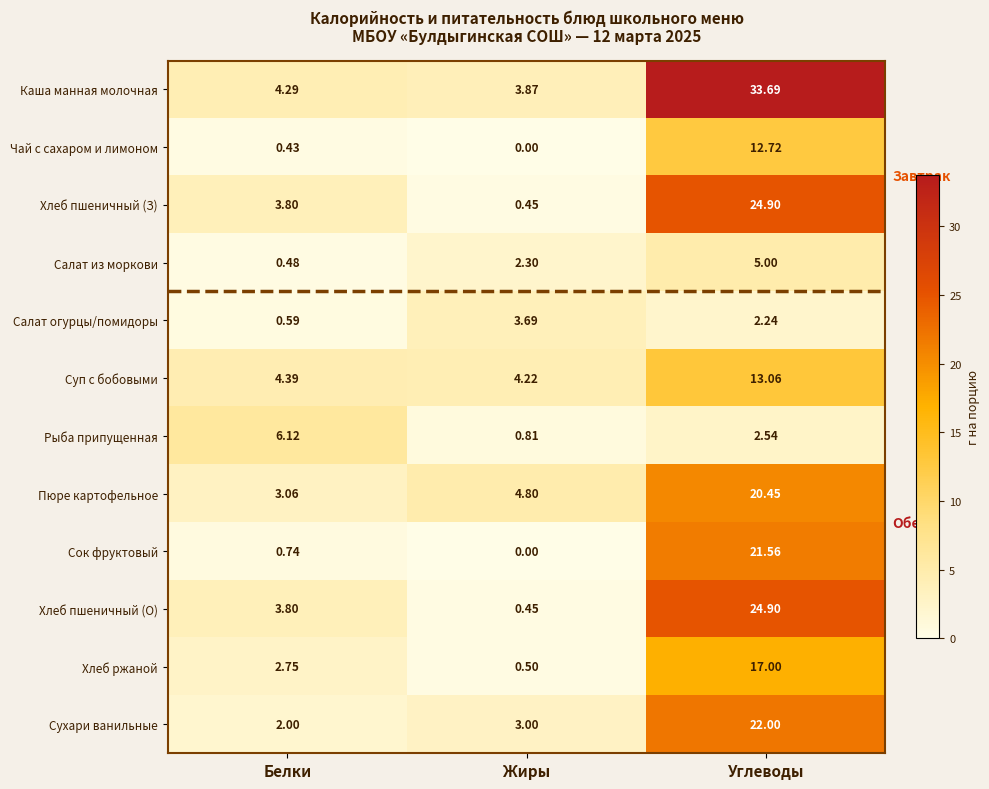

At which label is Сухари ванильные closest to 12?

Жиры